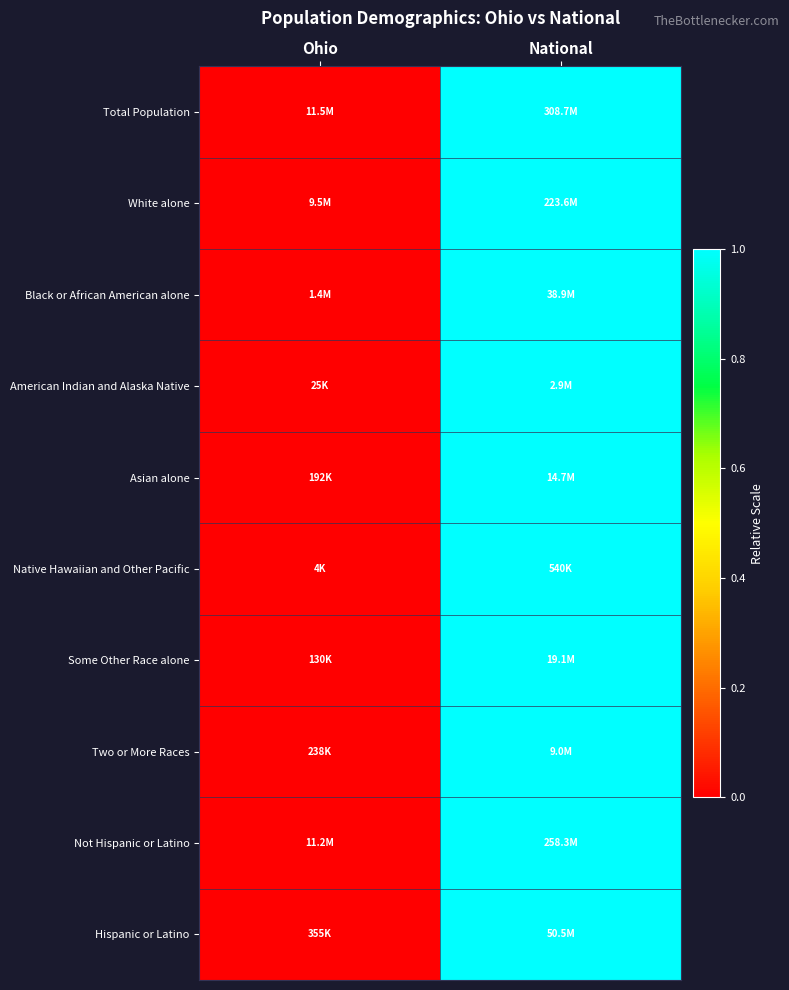

At which category is the sum across all series the highest?

National